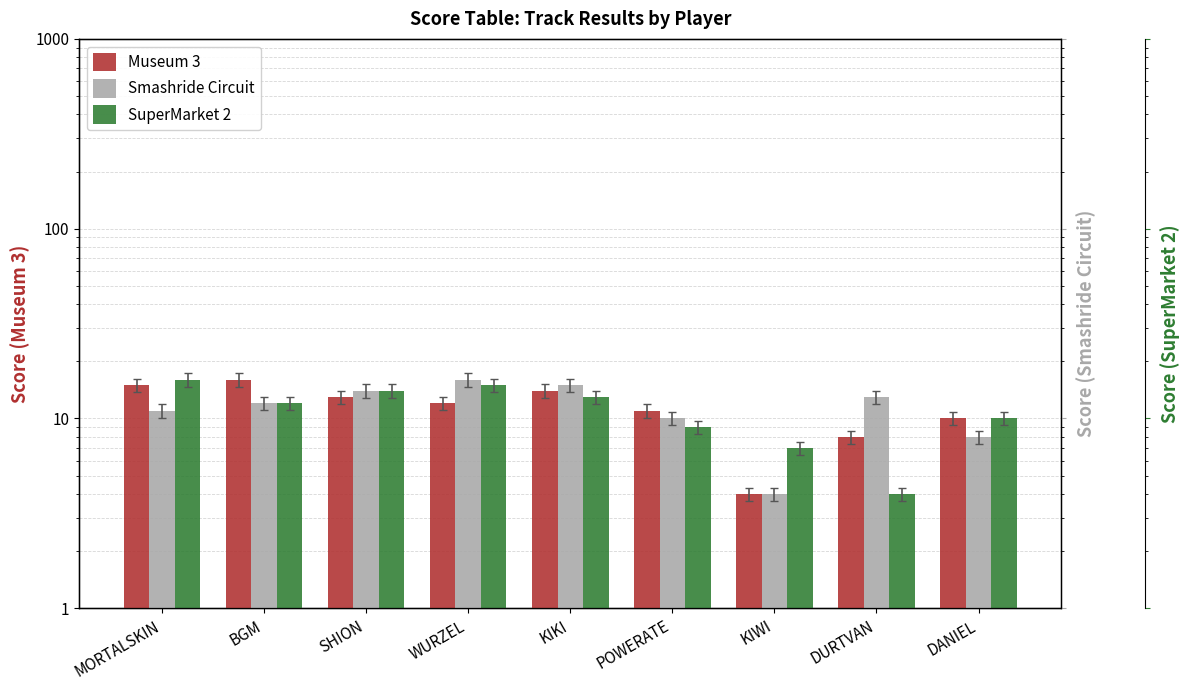

The Museum 3 series shows 4 at MORTALSKIN. True or false?

False